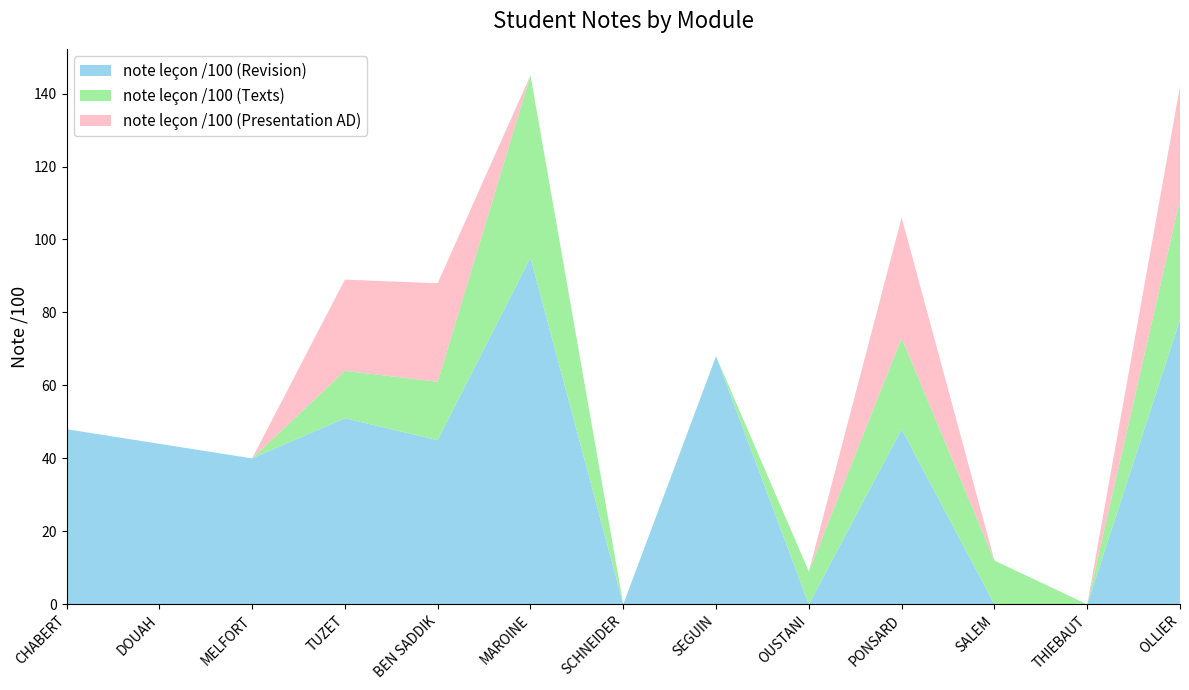

Reading left to right, transcribe all the data shown in this chart.

note leçon /100 (Revision): 48	44	40	51	45	95	0	68	0	48	0	0	78
note leçon /100 (Texts): 0	0	0	13	16	50	0	0	9	25	12	0	33
note leçon /100 (Presentation AD): 0	0	0	25	27	0	0	0	0	33	0	0	31